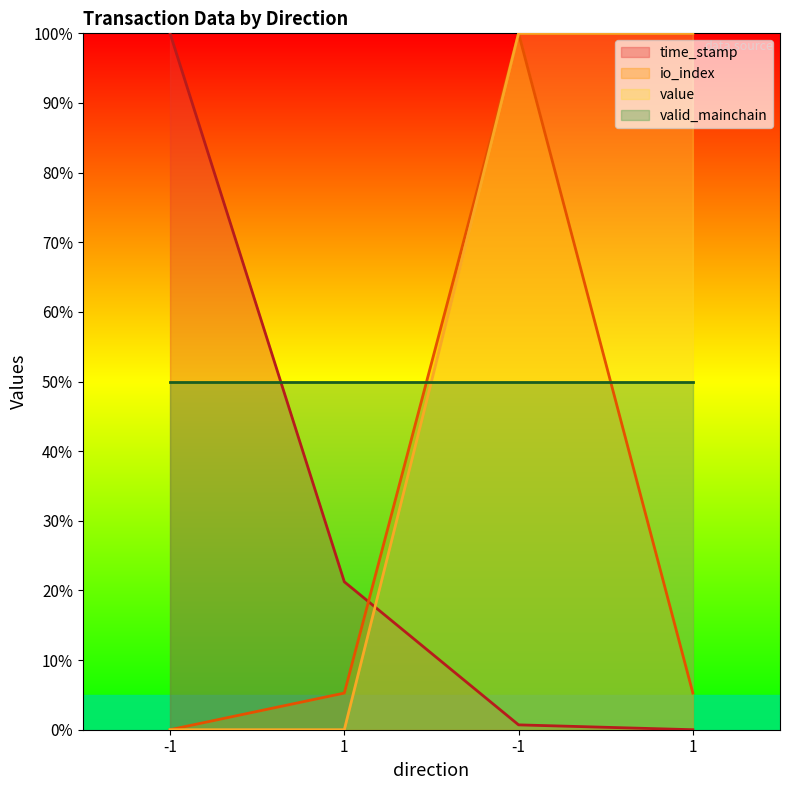

How many lines are shown in the chart?

4